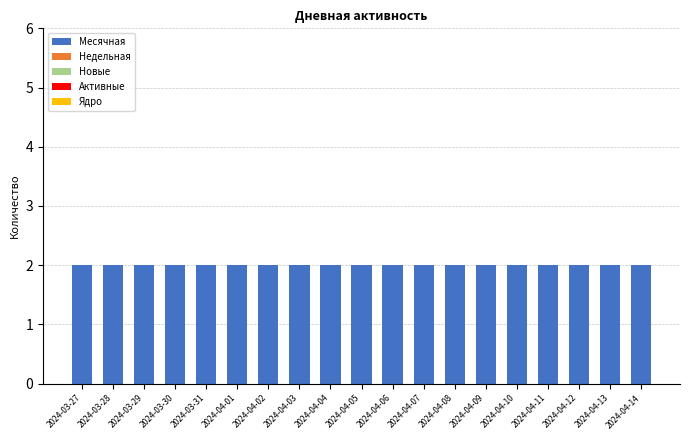

What position from the left is 2024-04-07?

12